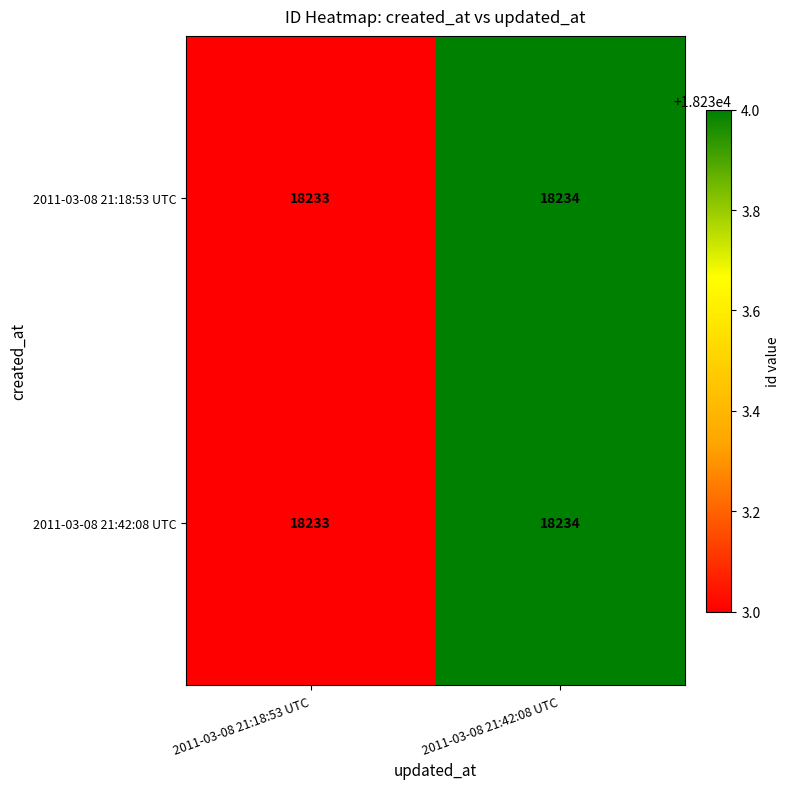

What is the average value of the 2011-03-08 21:18:53 UTC series?

18234